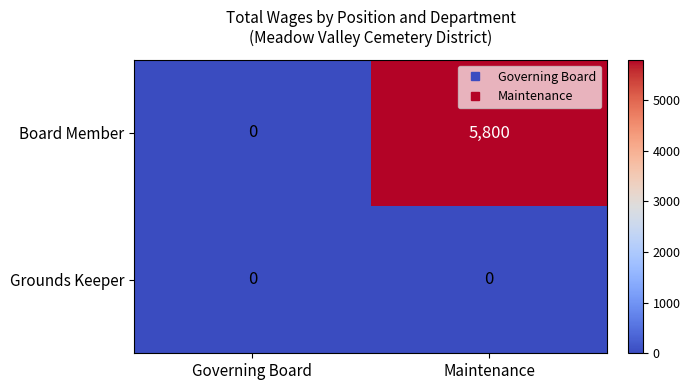

Rank the series by their average value, from highest to lowest.

Board Member, Grounds Keeper